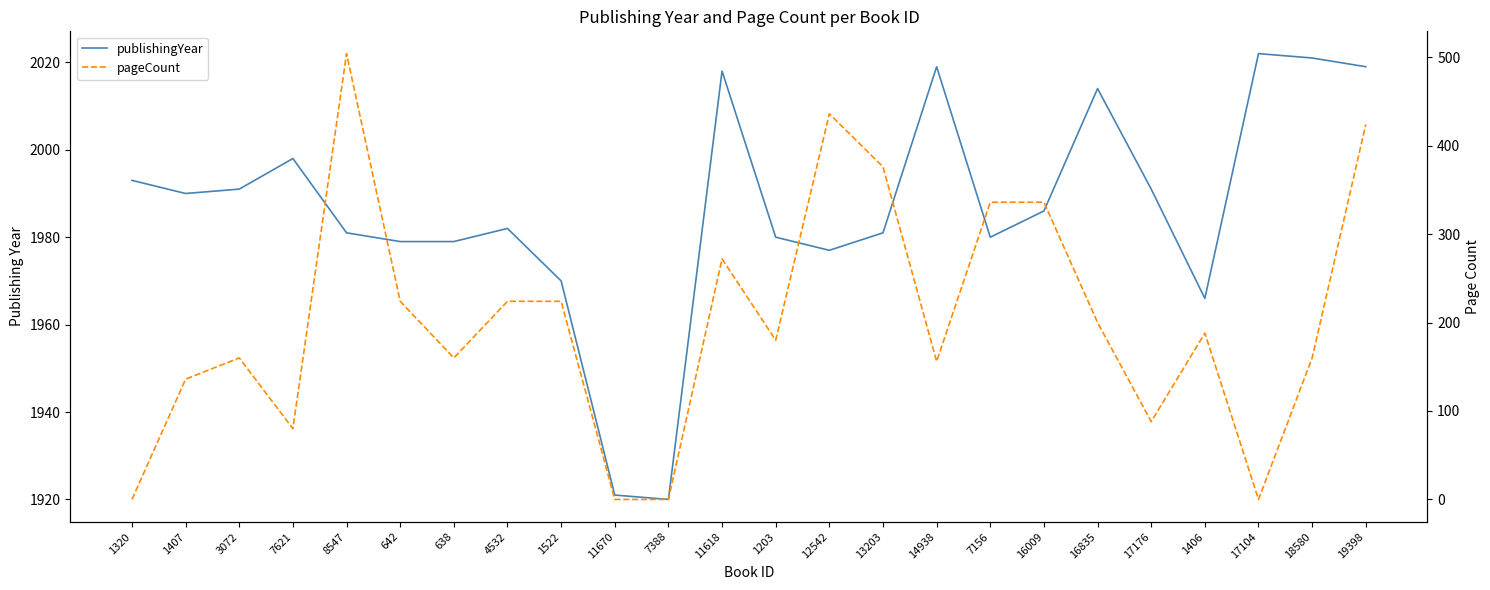

Rank the series by their average value, from lowest to highest.

pageCount, publishingYear